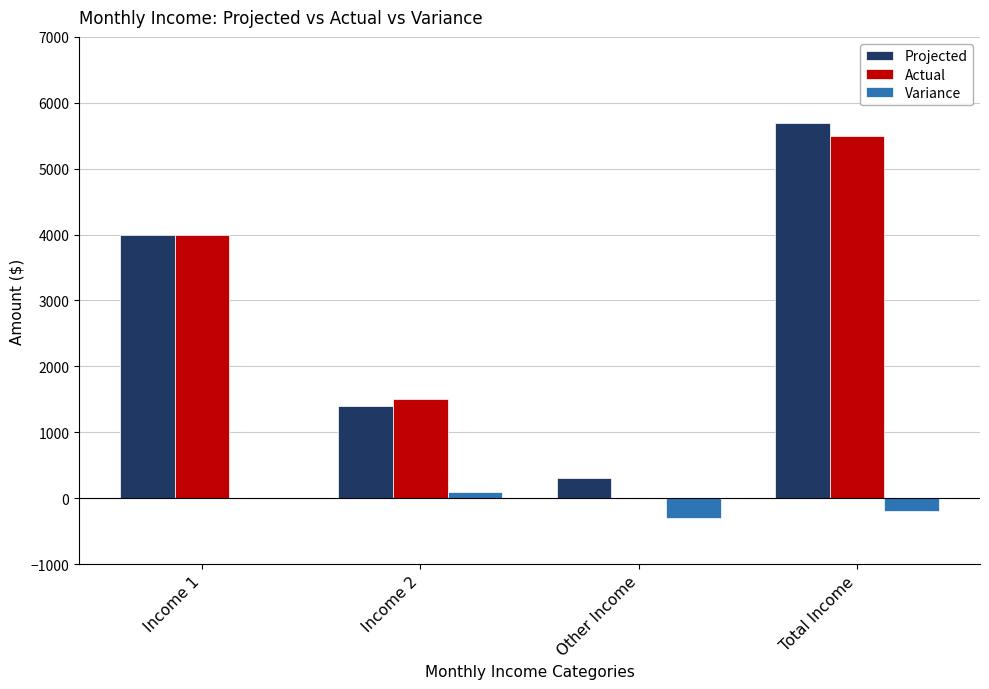

Reading right to left, transcribe all the data shown in this chart.

Projected: Total Income=5700	Other Income=300	Income 2=1400	Income 1=4000
Actual: Total Income=5500	Other Income=0	Income 2=1500	Income 1=4000
Variance: Total Income=-200	Other Income=-300	Income 2=100	Income 1=0